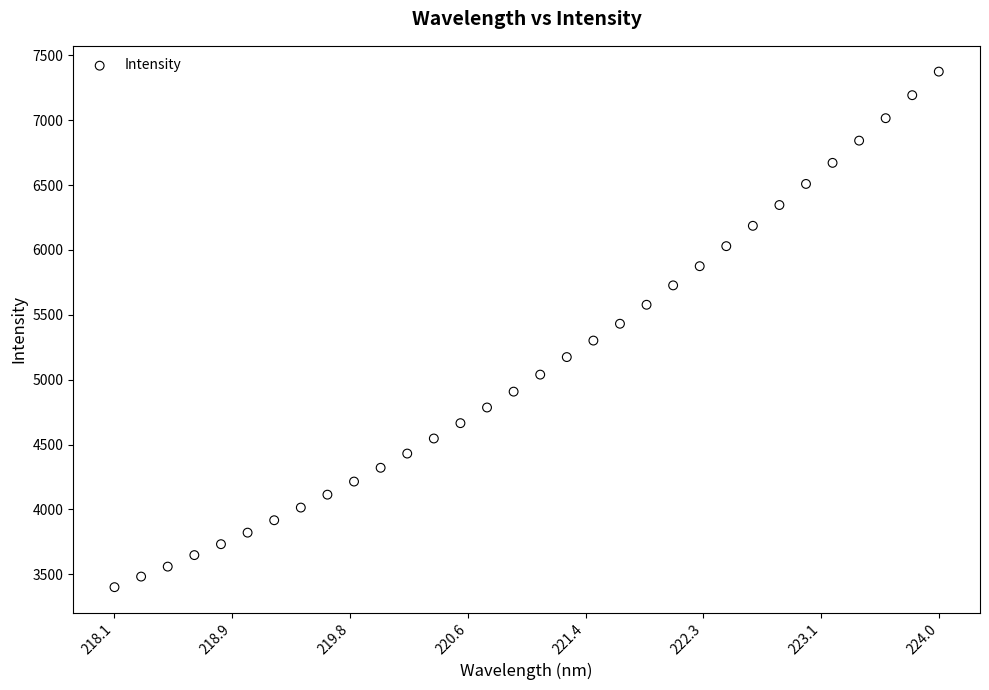

What is the range of Y values (max minus min)?

3972.6